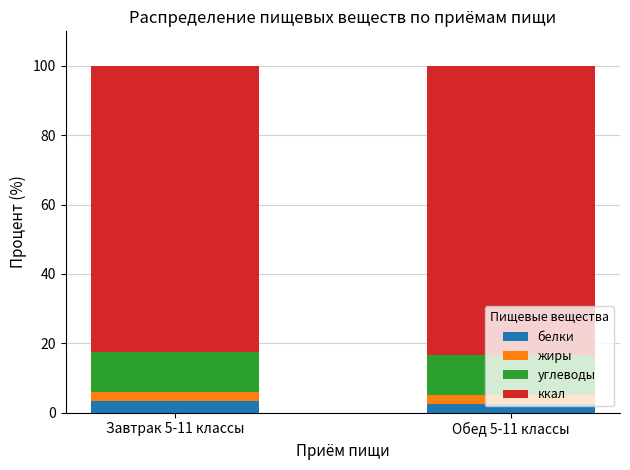

True or false: белки has a value of 2.6 at Обед 5-11 классы.

True